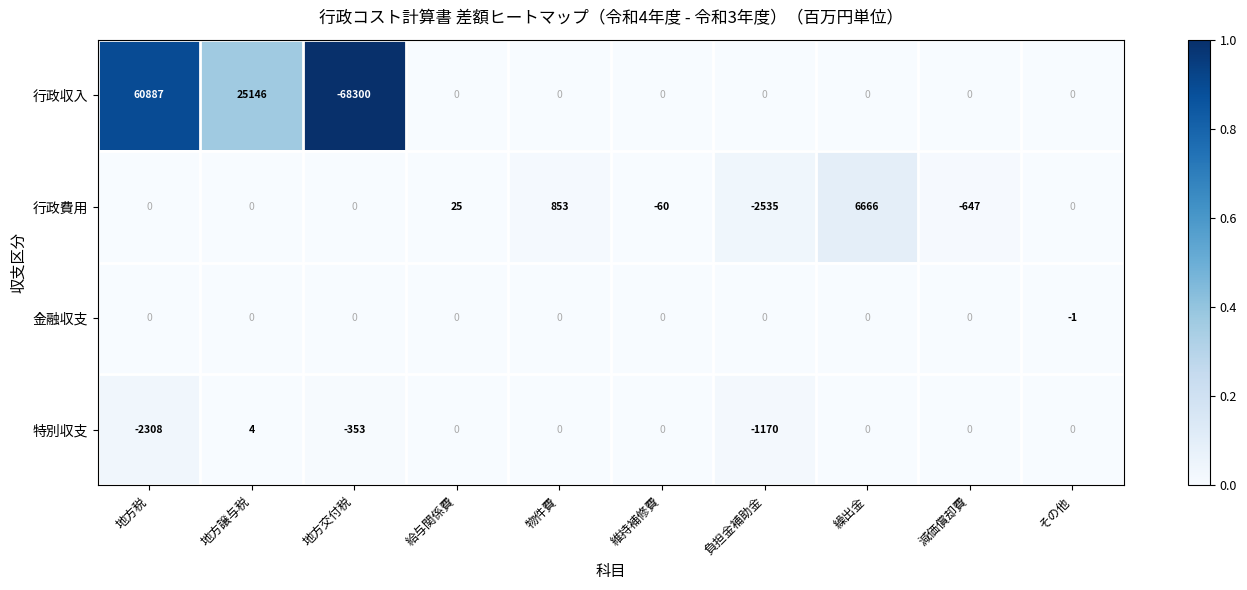

Rank the series by their maximum value, from highest to lowest.

行政収入, 行政費用, 特別収支, 金融収支